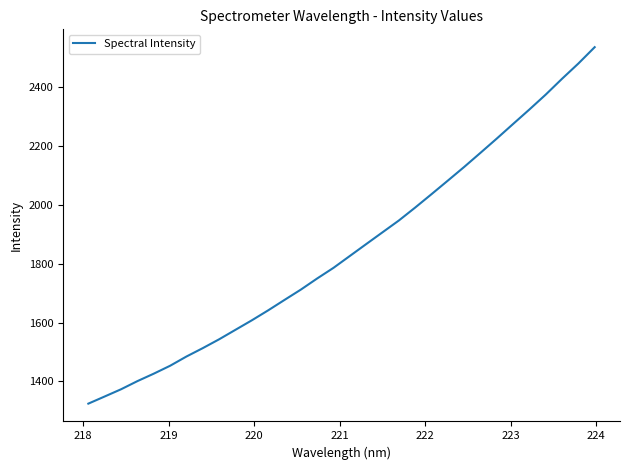

What is the greatest value displayed?

2537.2